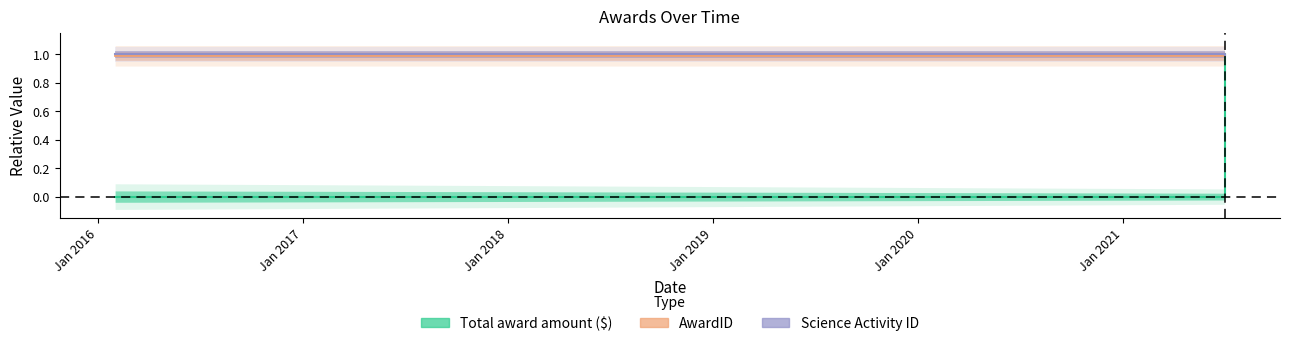

Is the value of AwardID at Jan 2015 greater than the value of Science Activity ID at Jan 2017?

No